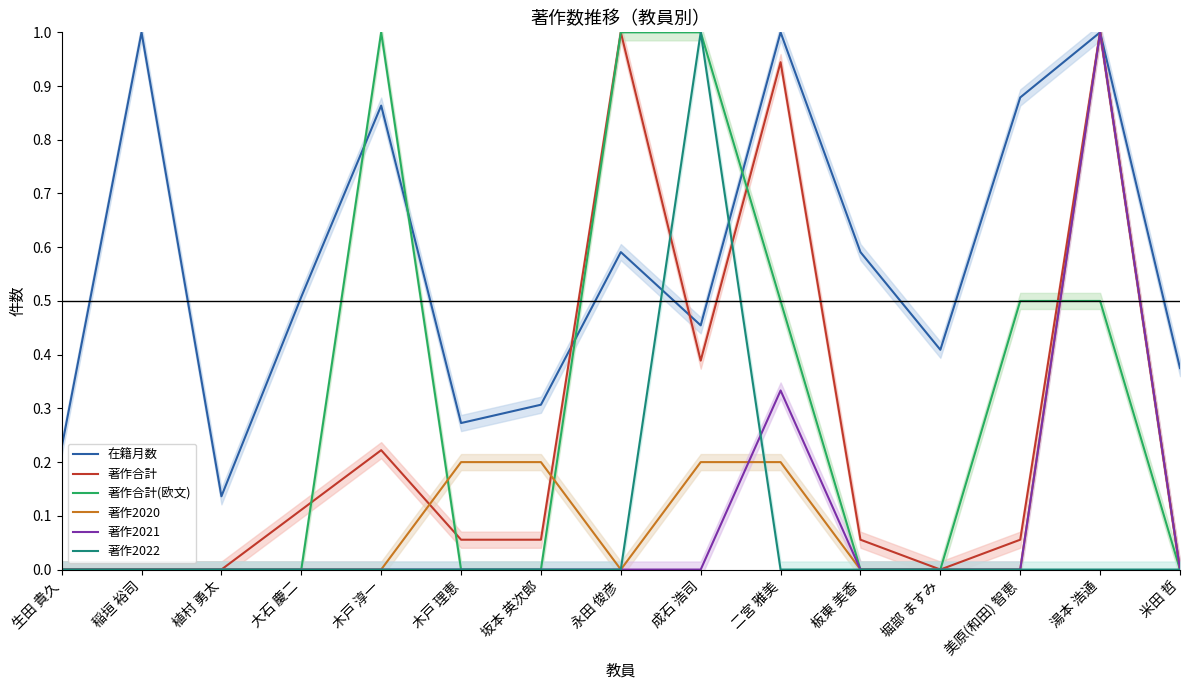

True or false: 著作2022 and 著作合計(欧文) cross at least once.

False